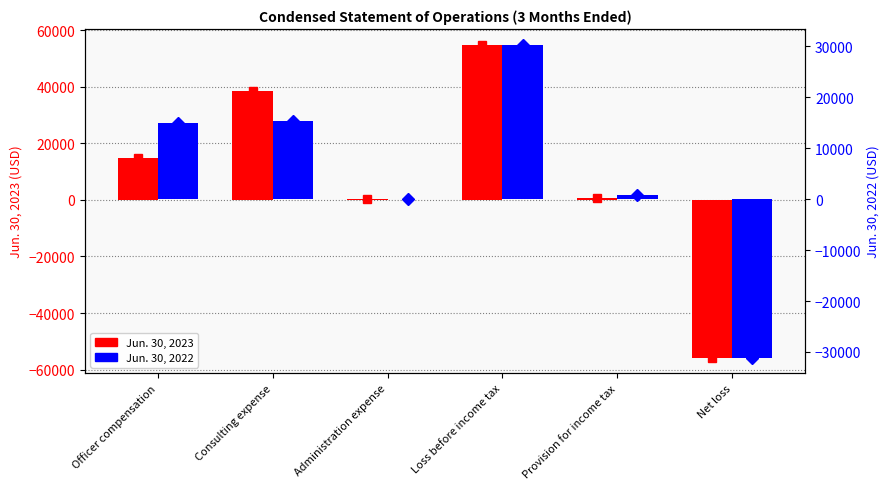

What is the value of the Jun. 30, 2023 bar at the 4th from the left?

54939